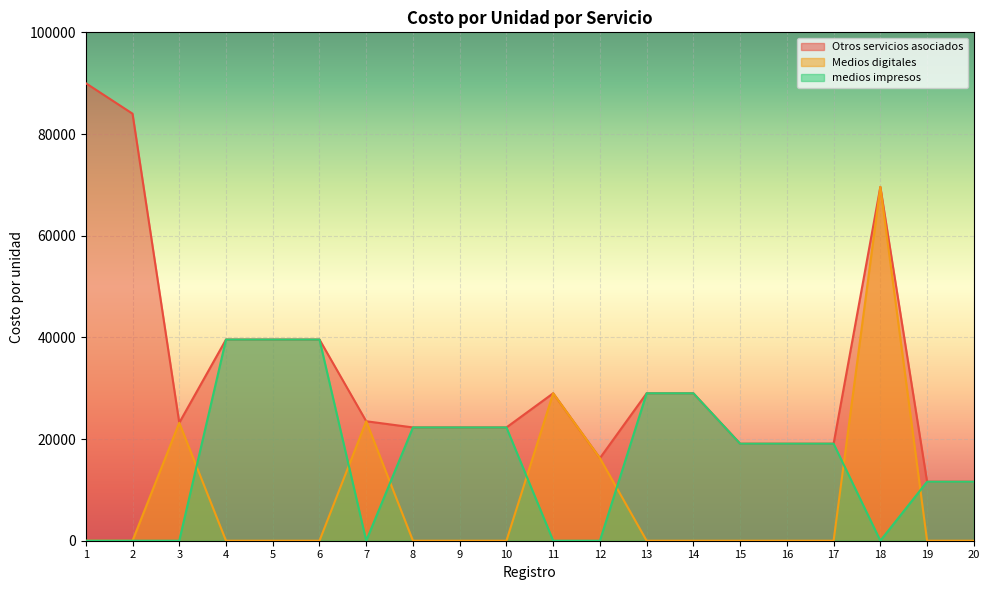

Rank the categories by medios impresos value from lowest to highest.

1, 2, 3, 7, 11, 12, 18, 19, 20, 15, 16, 17, 8, 9, 10, 13, 14, 4, 5, 6